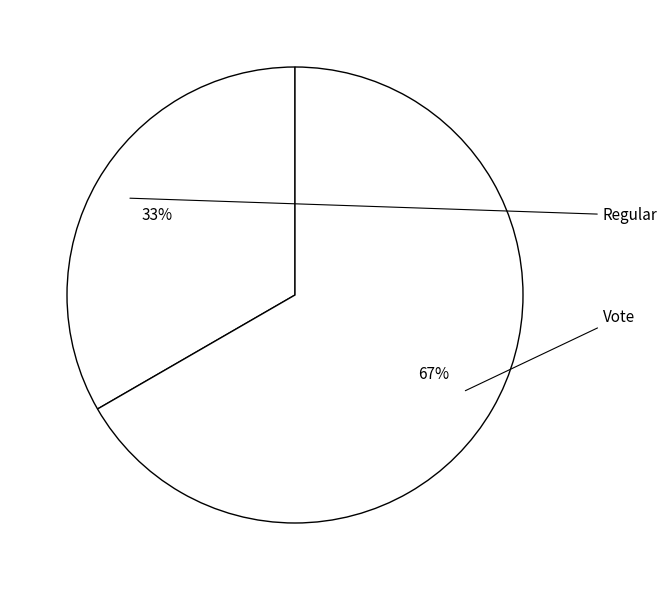

Which category accounts for the majority?

Vote